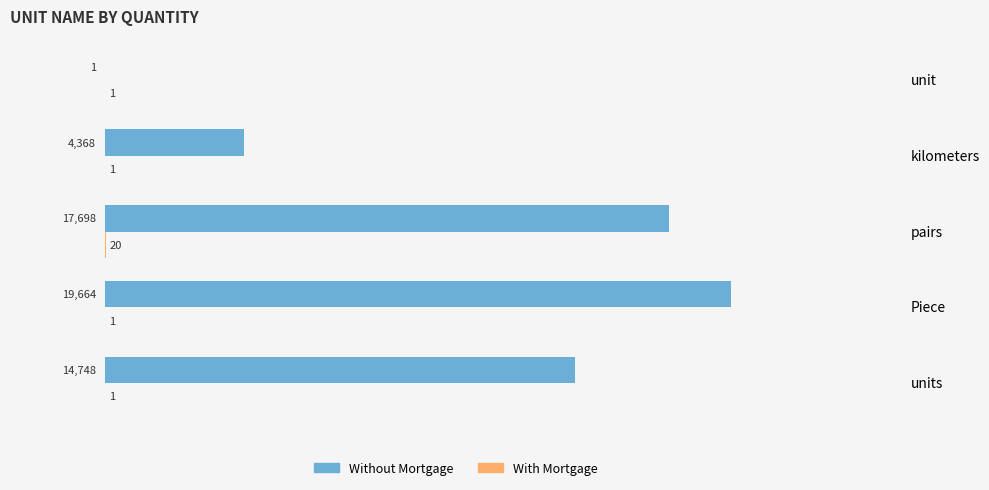

What is the sum of all Without Mortgage values?

56479